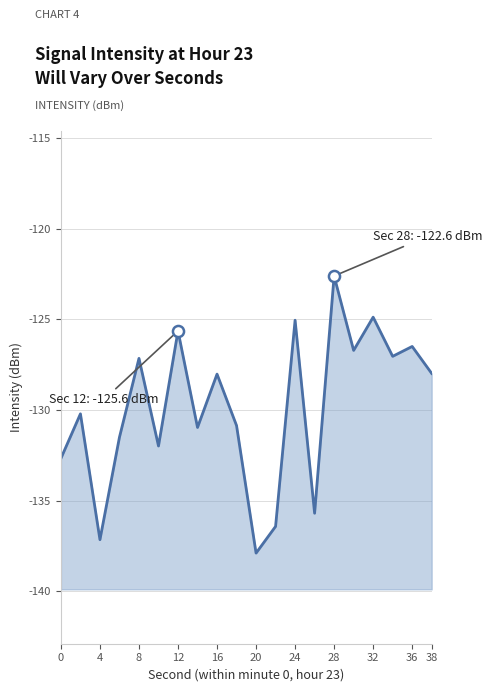

True or false: there are more than 2 points higher than both neighbors.

True